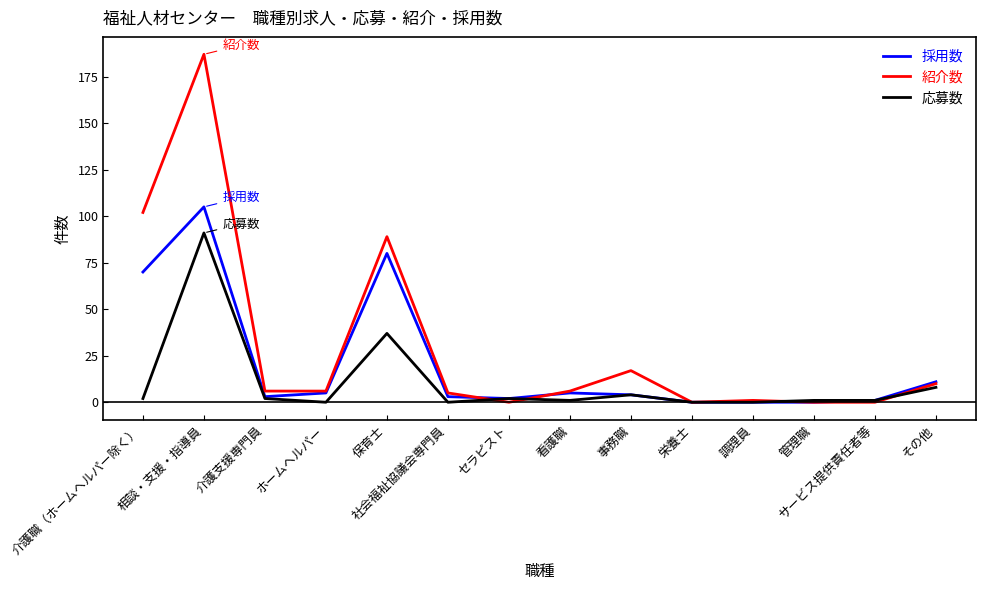

Which series has the largest range (max minus min)?

紹介数